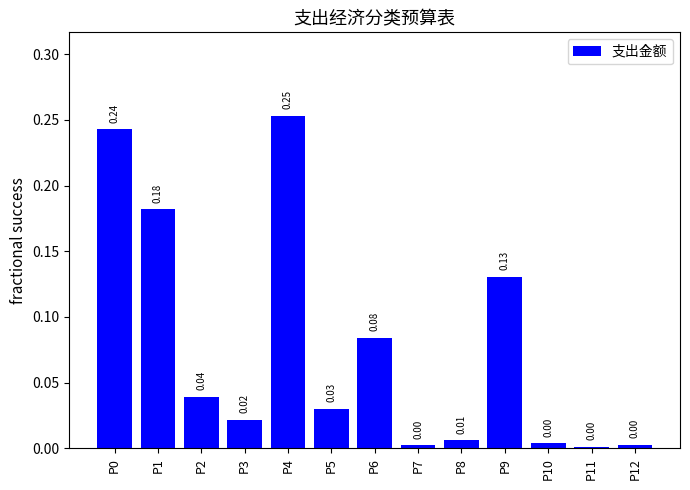

Between P4 and P10, which is larger?

P4